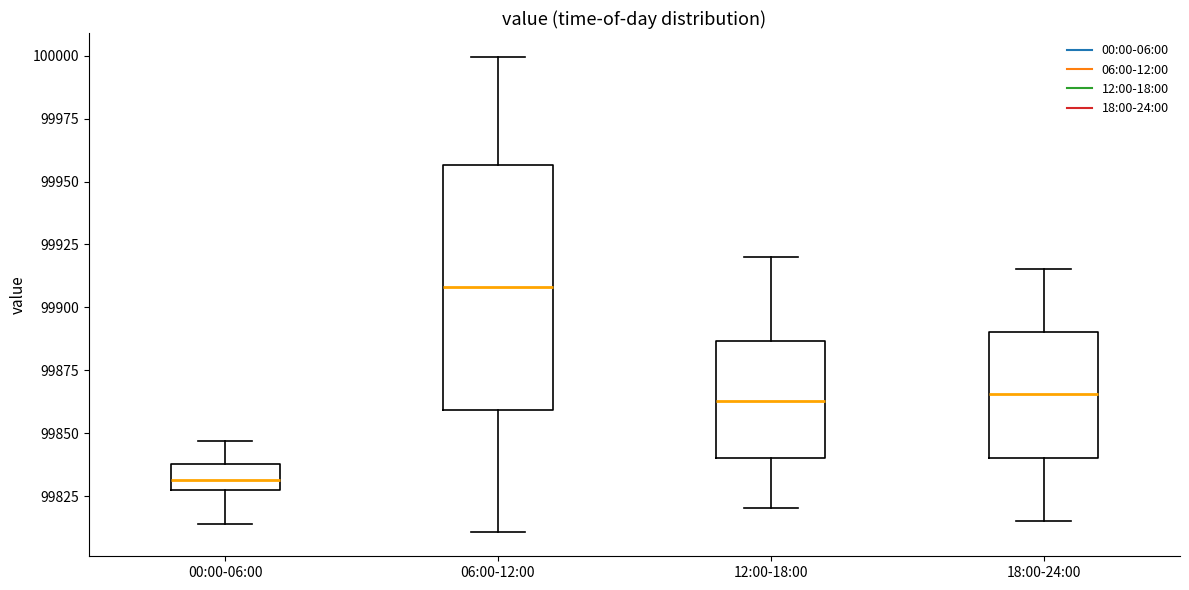

Which box is the tallest, from its lower edge to its upper edge?

06:00-12:00